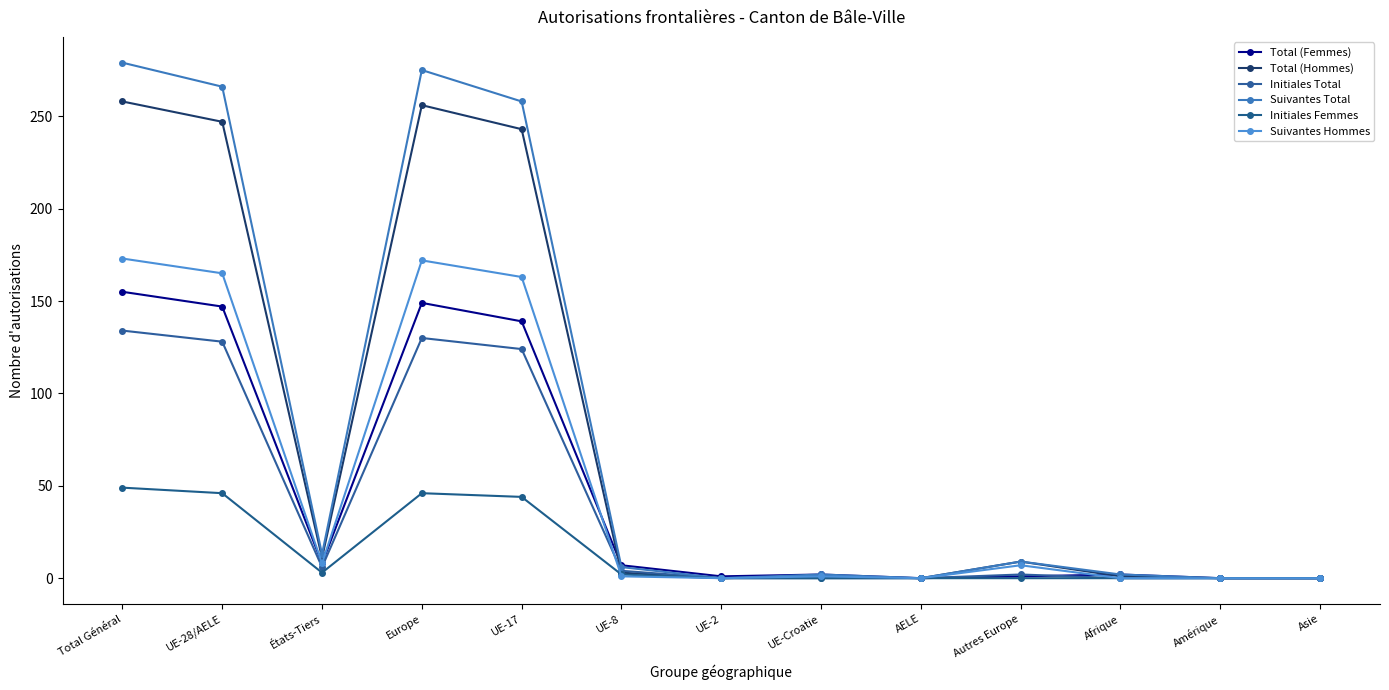

Is this an area chart (filled region under the line)?

No